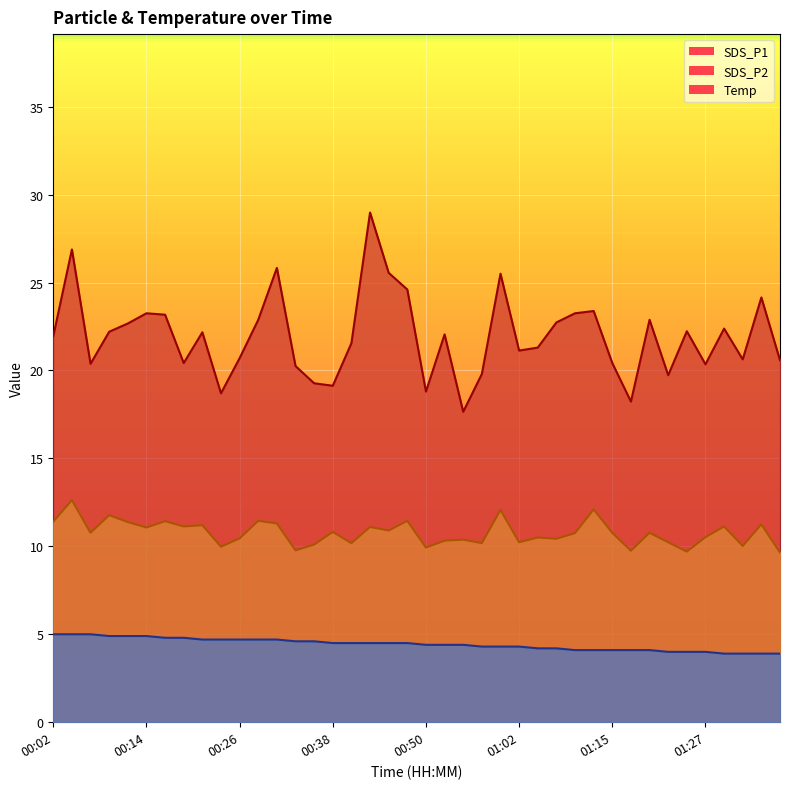

List the labels in order of Temp value, largest first.

00:02, 00:04, 00:06, 00:09, 00:11, 00:14, 00:16, 00:19, 00:21, 00:23, 00:26, 00:28, 00:31, 00:33, 00:36, 00:38, 00:40, 00:43, 00:45, 00:48, 00:50, 00:53, 00:55, 00:57, 01:00, 01:02, 01:05, 01:07, 01:10, 01:12, 01:15, 01:17, 01:19, 01:22, 01:24, 01:27, 01:29, 01:32, 01:34, 01:36